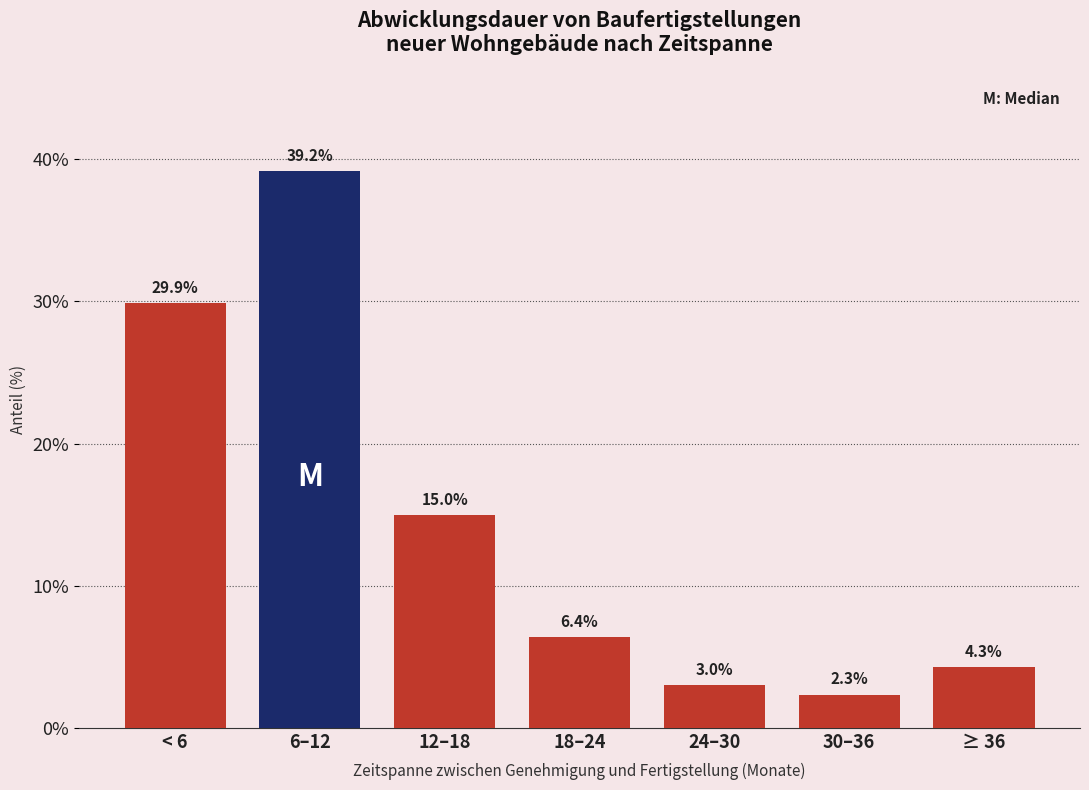

Reading right to left, what are all the values shown in this chart?

4.3	2.3	3.0	6.4	15.0	39.2	29.9